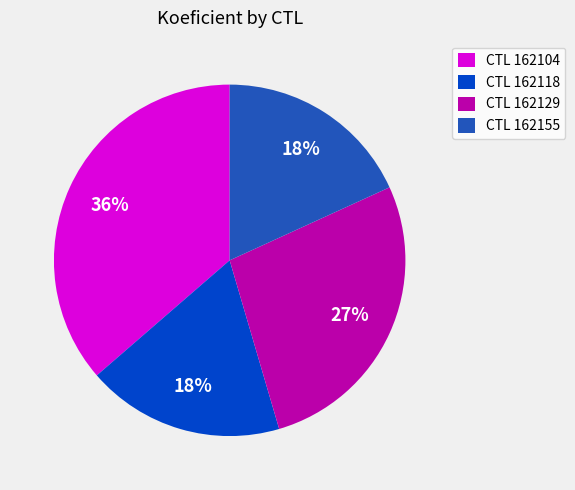

To the nearest percent, what is the difference between the largest and smallest slice percentages?

18%